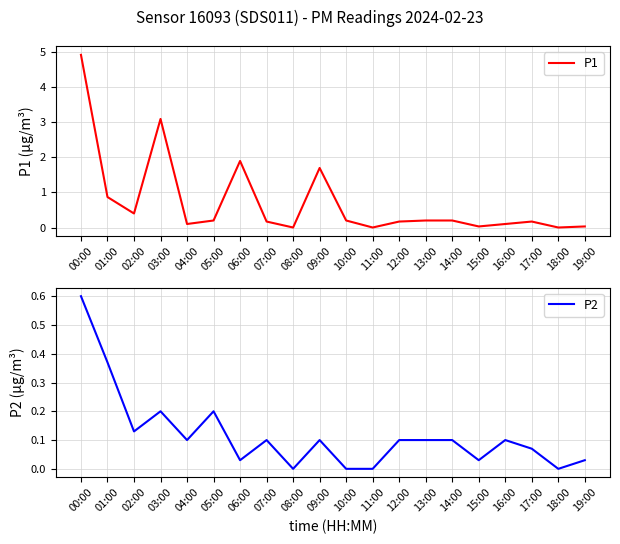

Between 19:00 and 09:00, which is larger?

09:00